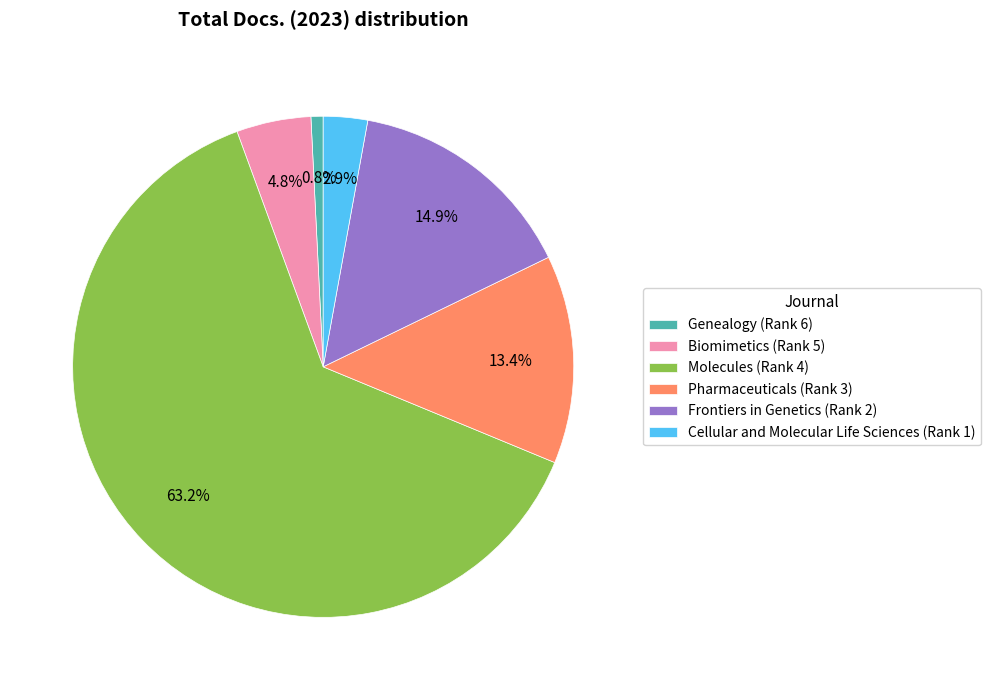

Which category accounts for the majority?

Molecules (Rank 4)